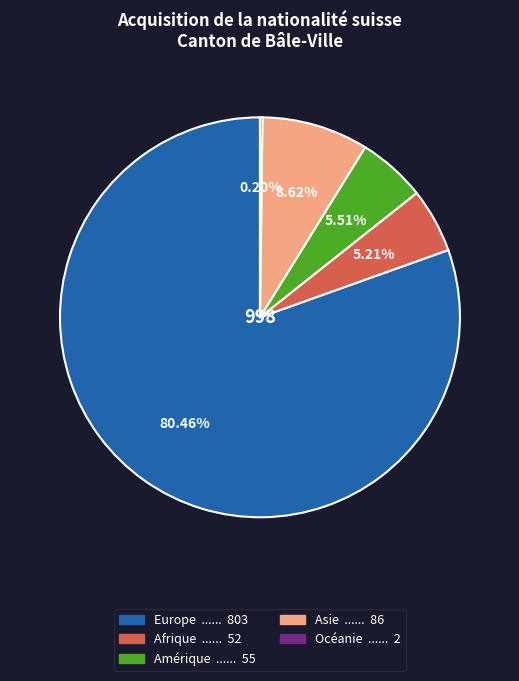

Approximately how many times larger is the value at Europe compared to Amérique?

14.6